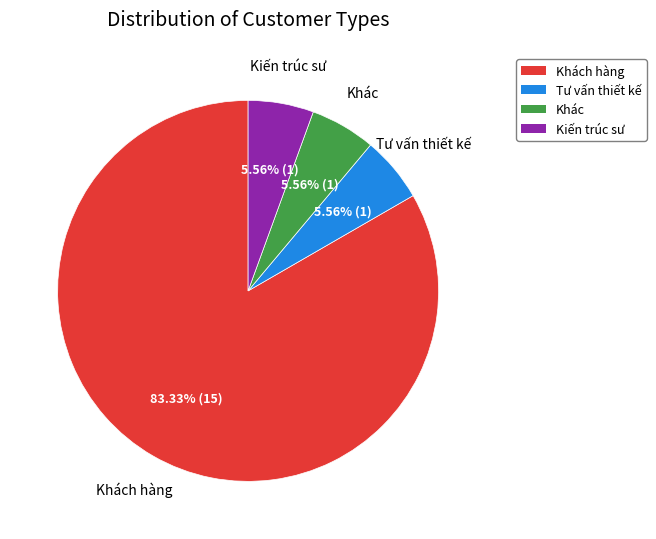

Is there any slice that represents more than half of the pie?

Yes